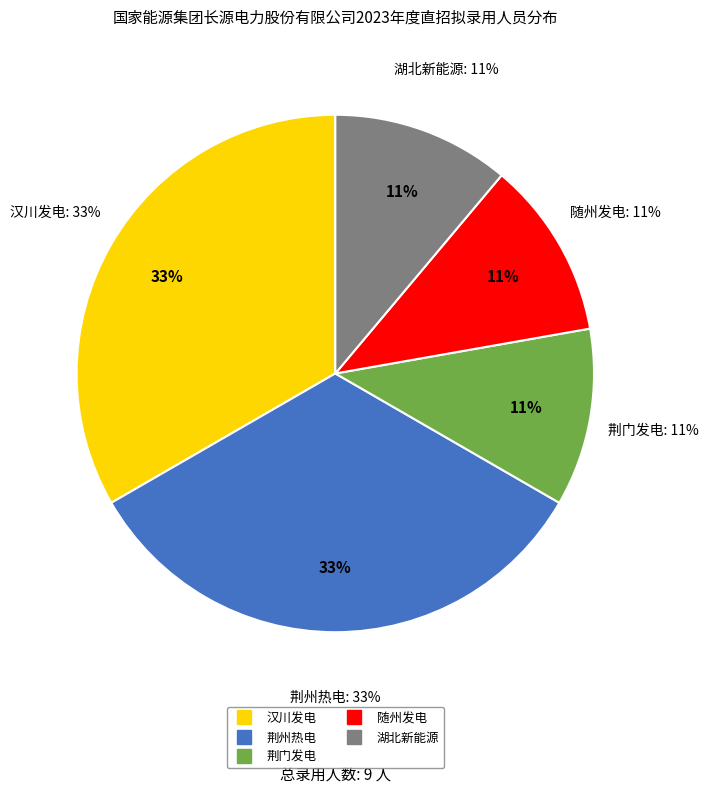

Do 国能长源荆州热电有限公司 and 国能长源随州发电有限公司 together represent more than half of the pie?

No